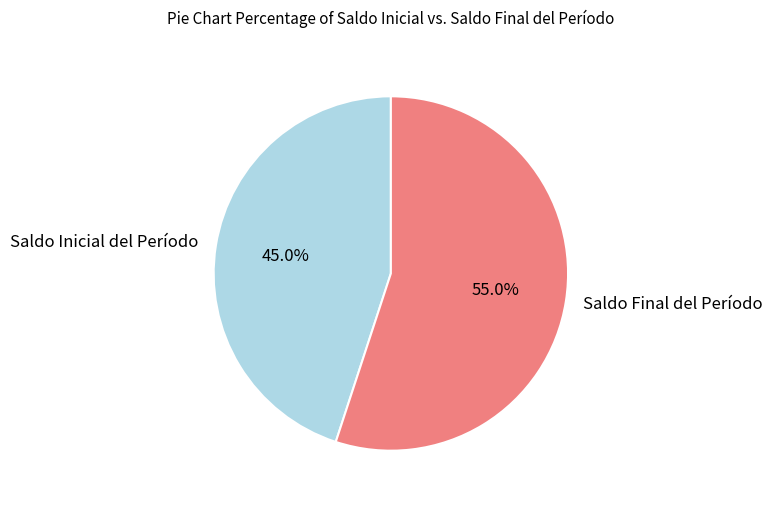

Does Saldo Final del Período represent more than half of the total?

Yes